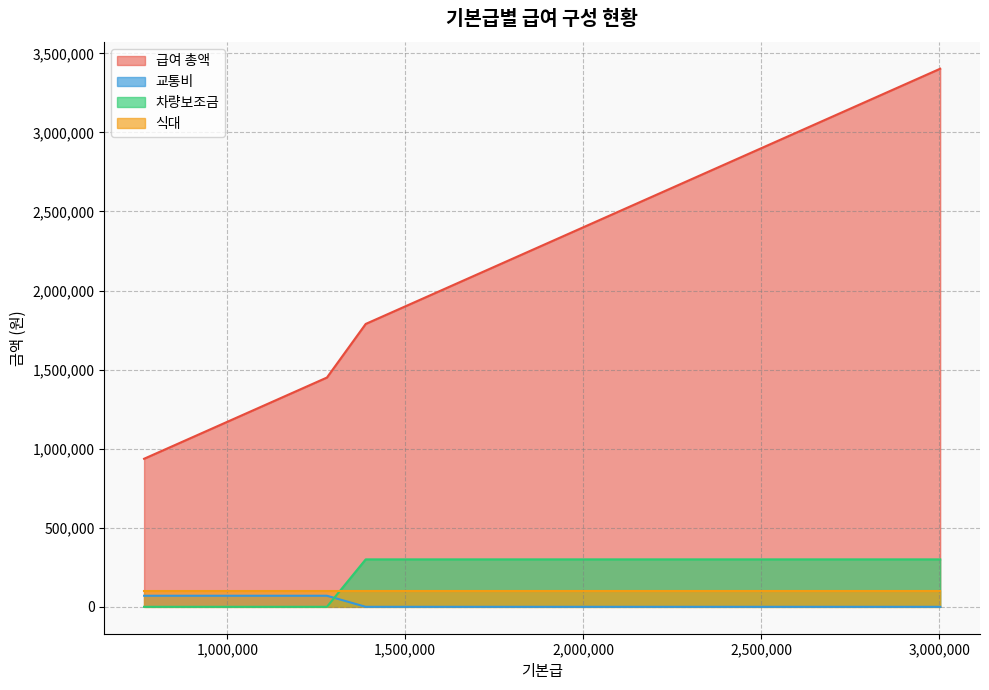

Which series has the widest spread of values?

급여 총액